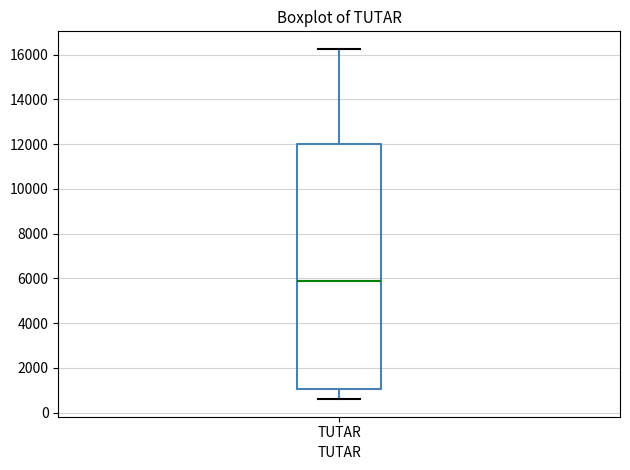

Where does the upper whisker of the box for TUTAR end on the y-axis? The values are not printed on the chart, so give them approximately, as read against the axis.

16200